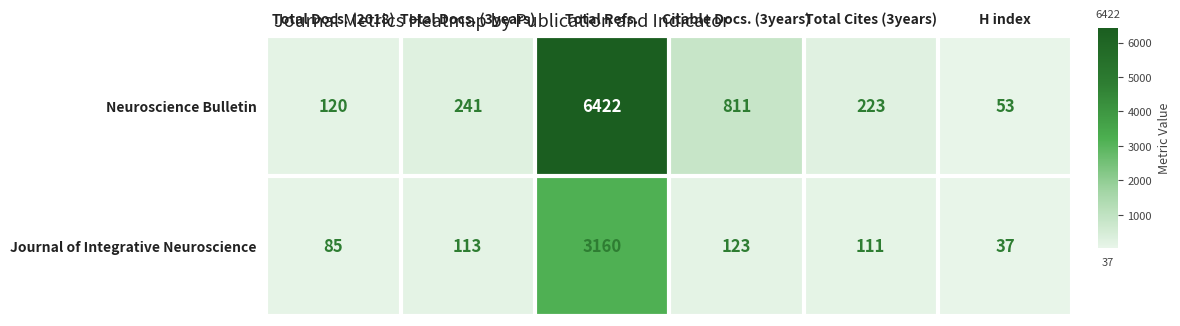

At which category is the sum across all series the highest?

Total Refs.